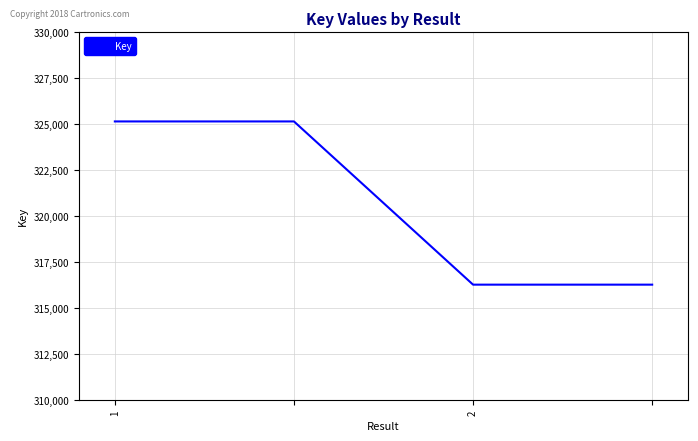

True or false: the data has more than 2 interior local peaks.

False